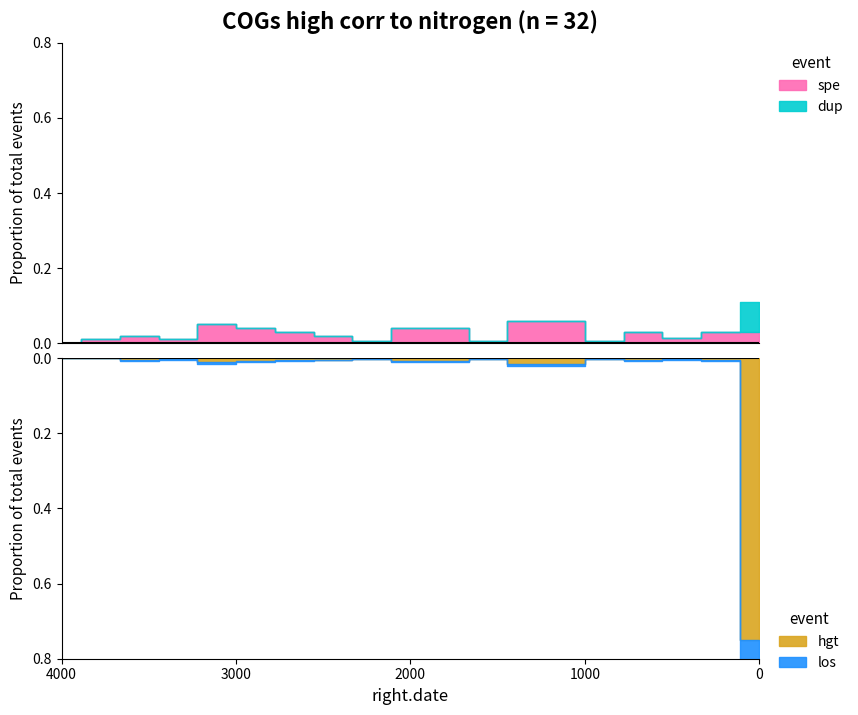

Is this an area chart (filled region under the line)?

No